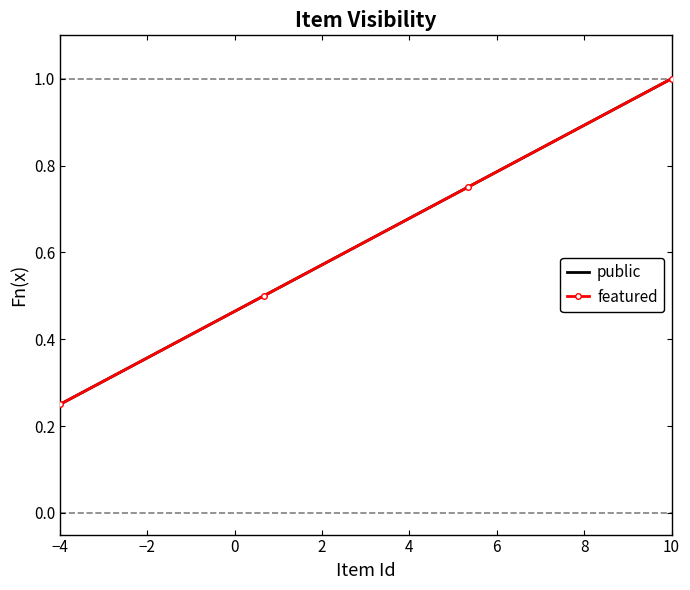

Is this an area chart (filled region under the line)?

No